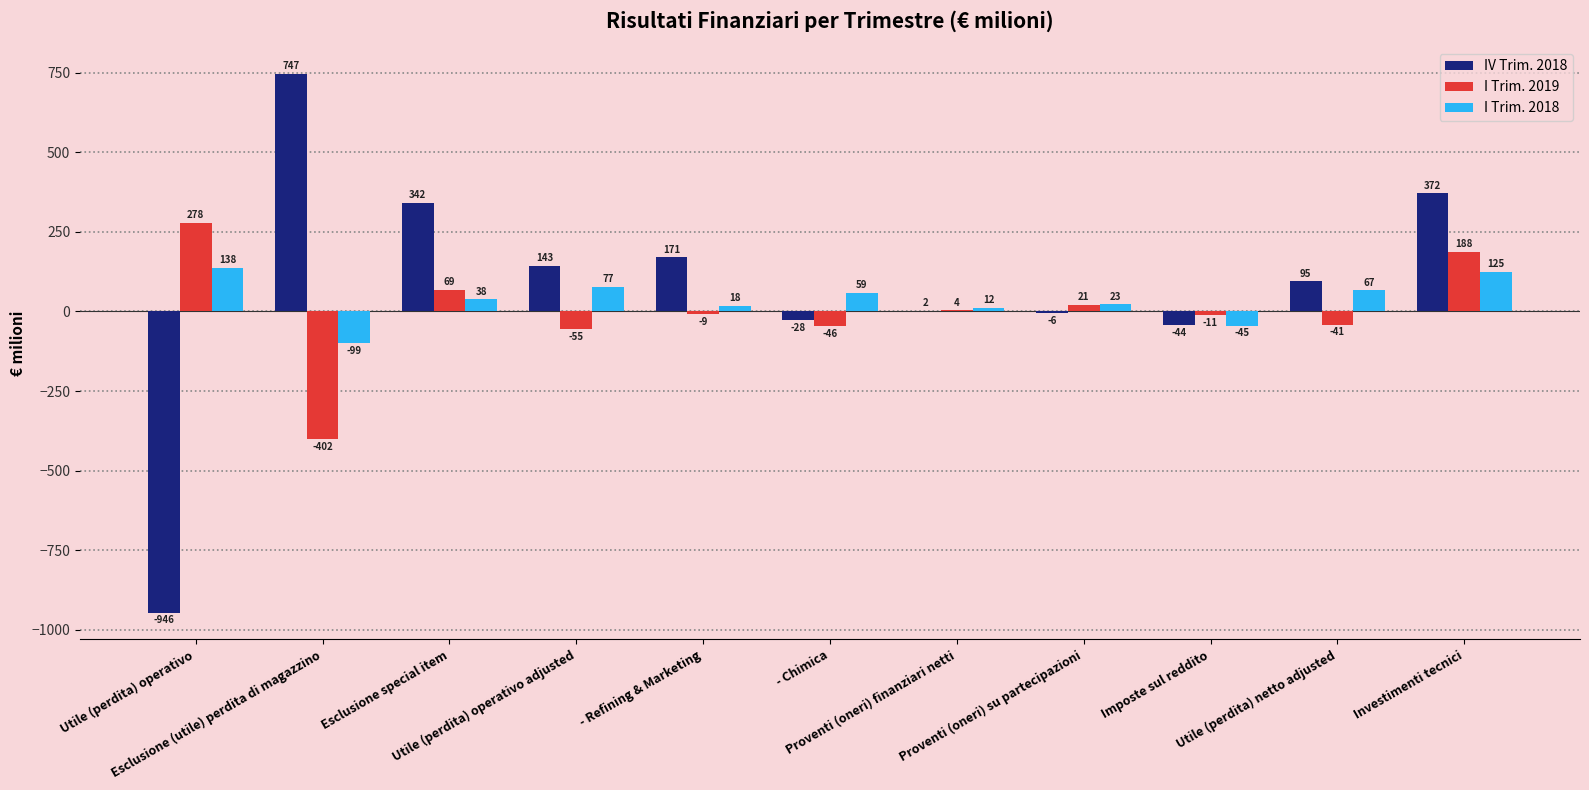

The I Trim. 2019 series shows -402 at Esclusione (utile) perdita di magazzino. True or false?

True